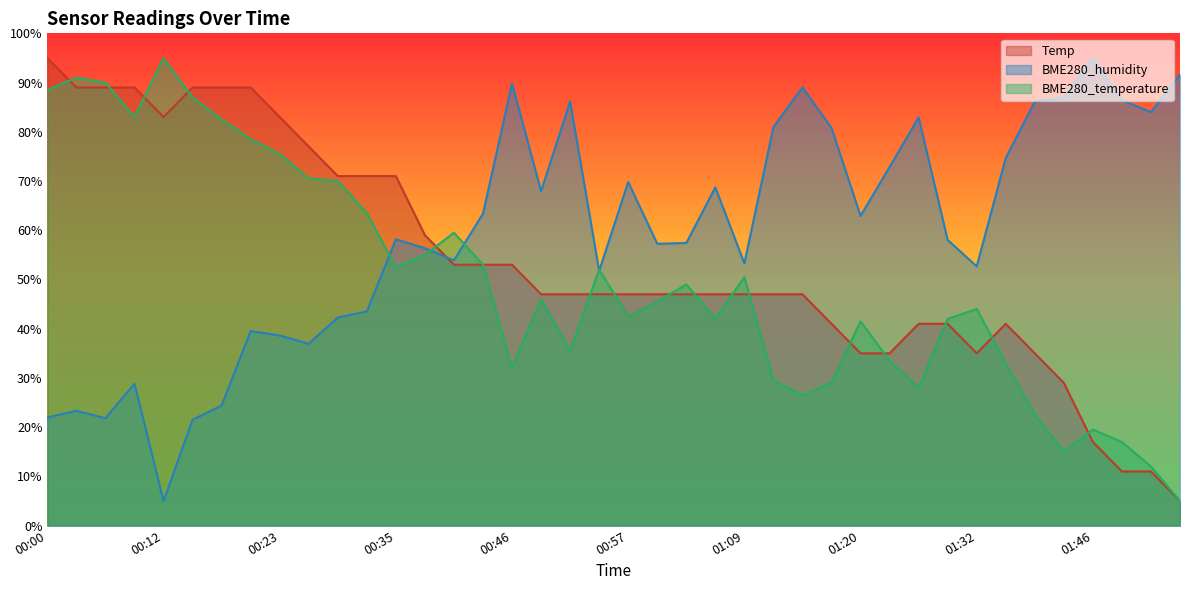

What is the sum of the BME280_humidity values at 01:35 and 00:26?

111.6